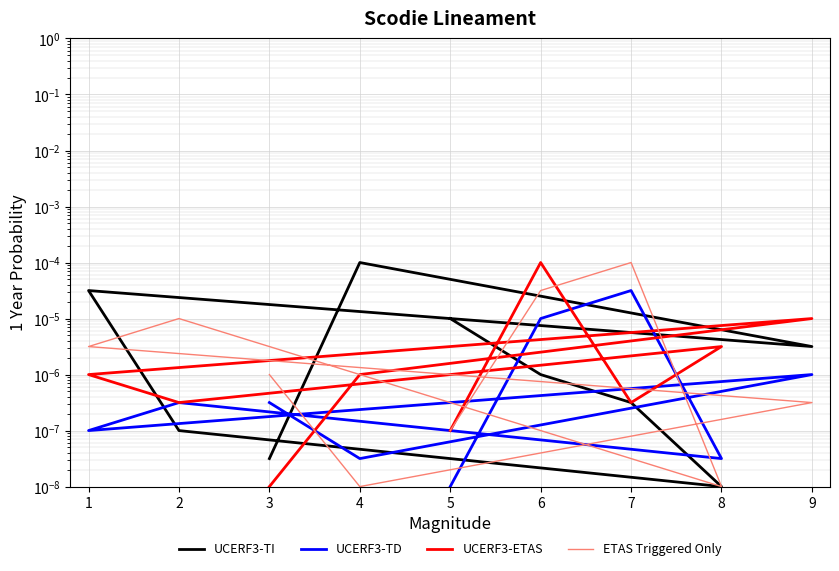

Rank the series by their maximum value, from lowest to highest.

UCERF3-TD, UCERF3-TI, UCERF3-ETAS, ETAS Triggered Only